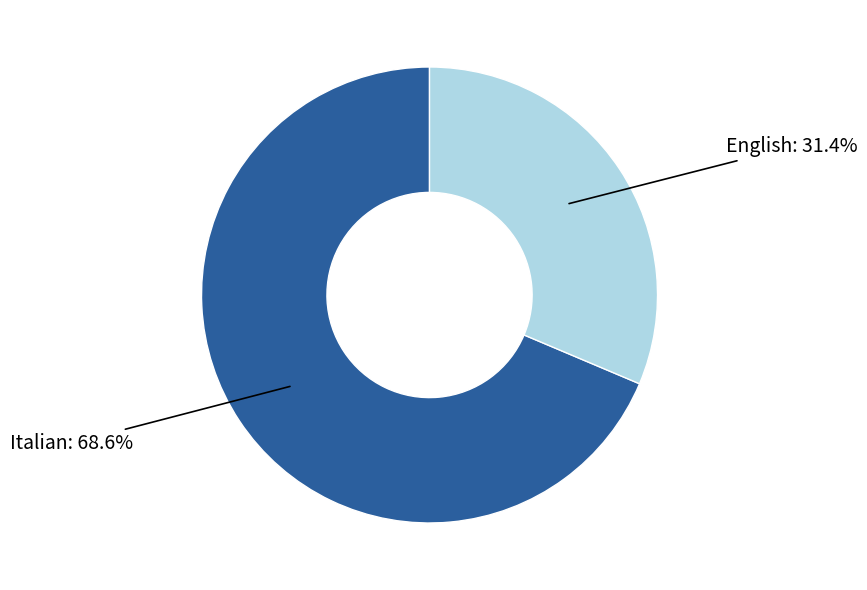

Which has a higher value, English or Italian?

Italian